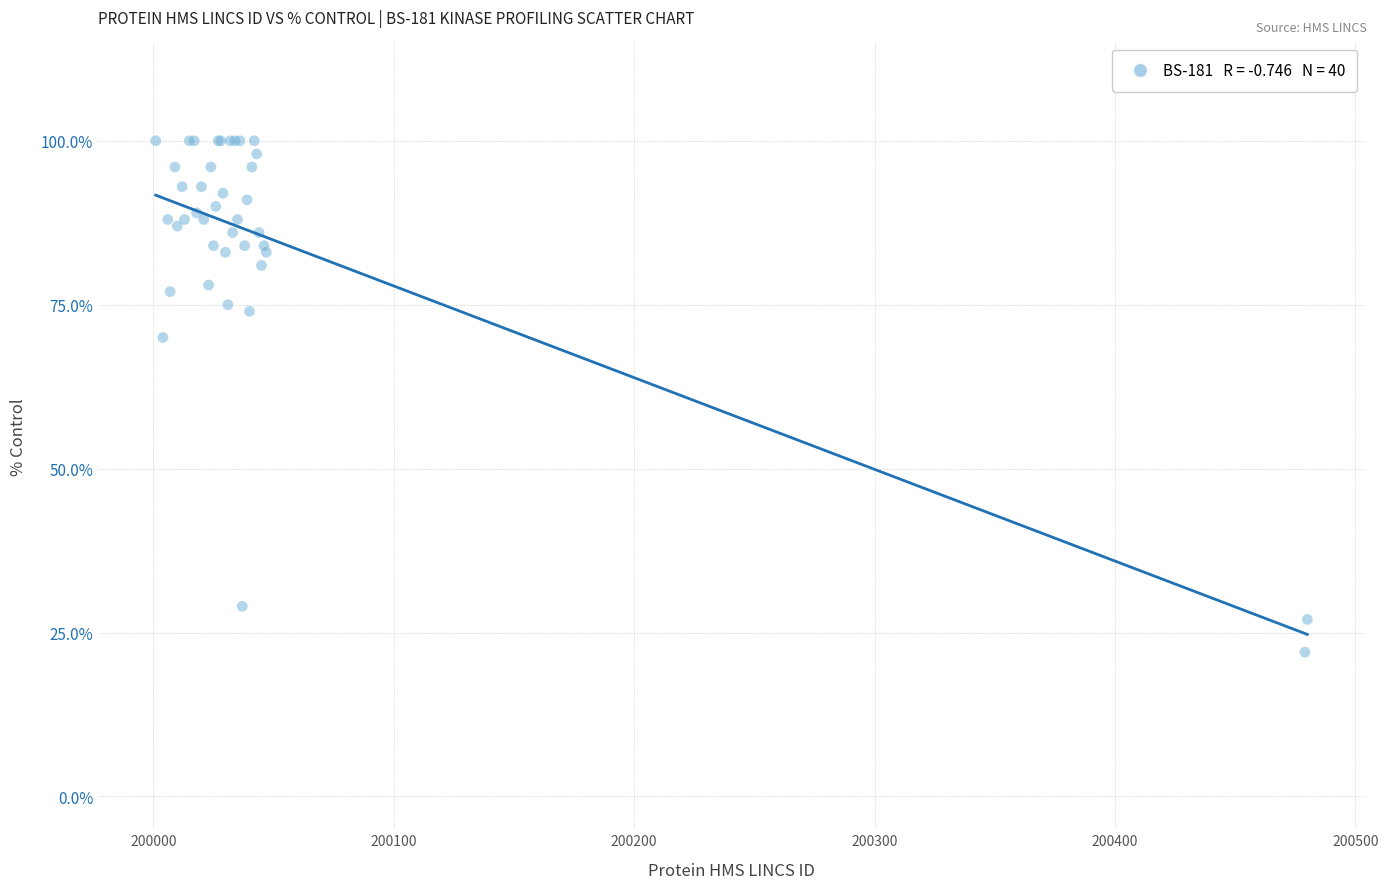

What Y value in the scatter plot is closest to 61?

70